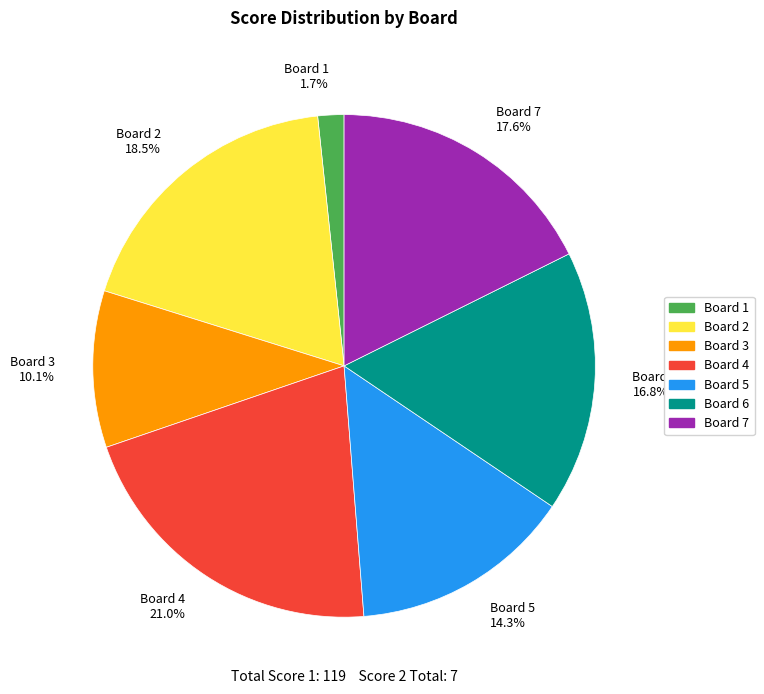

Count the number of slices in the pie.

7